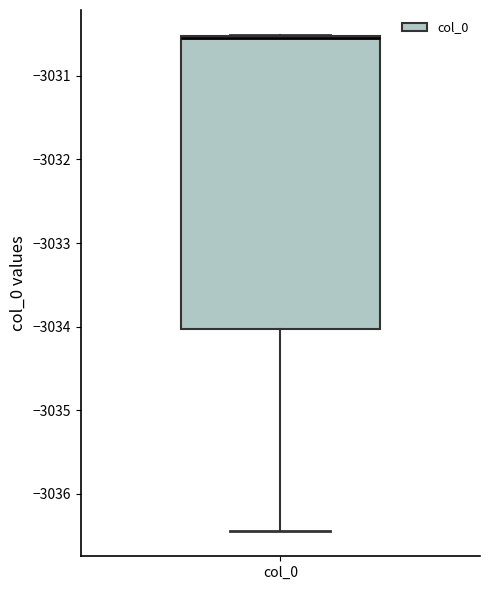

Where is the upper edge of the box for col_0 on the y-axis? The values are not printed on the chart, so give them approximately, as read against the axis.

-3030.5